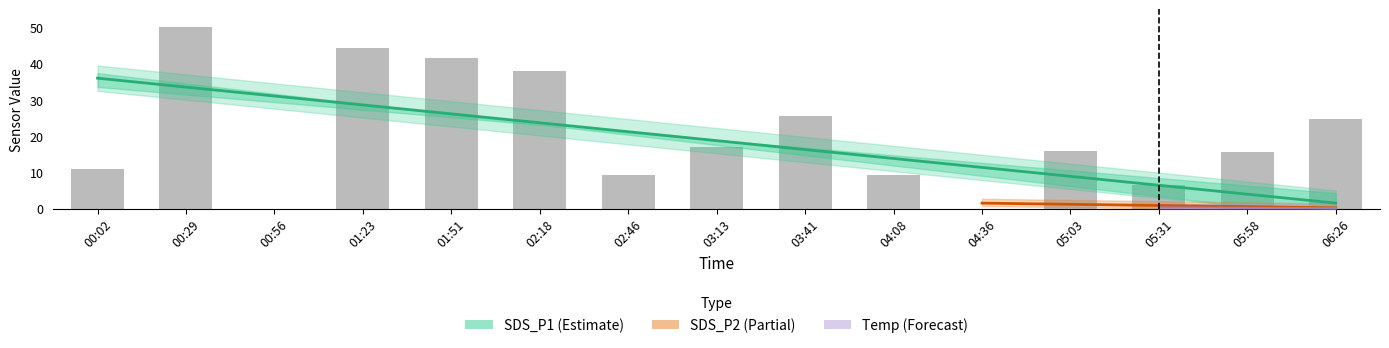

The value at 06:26 is 24.6. True or false?

True